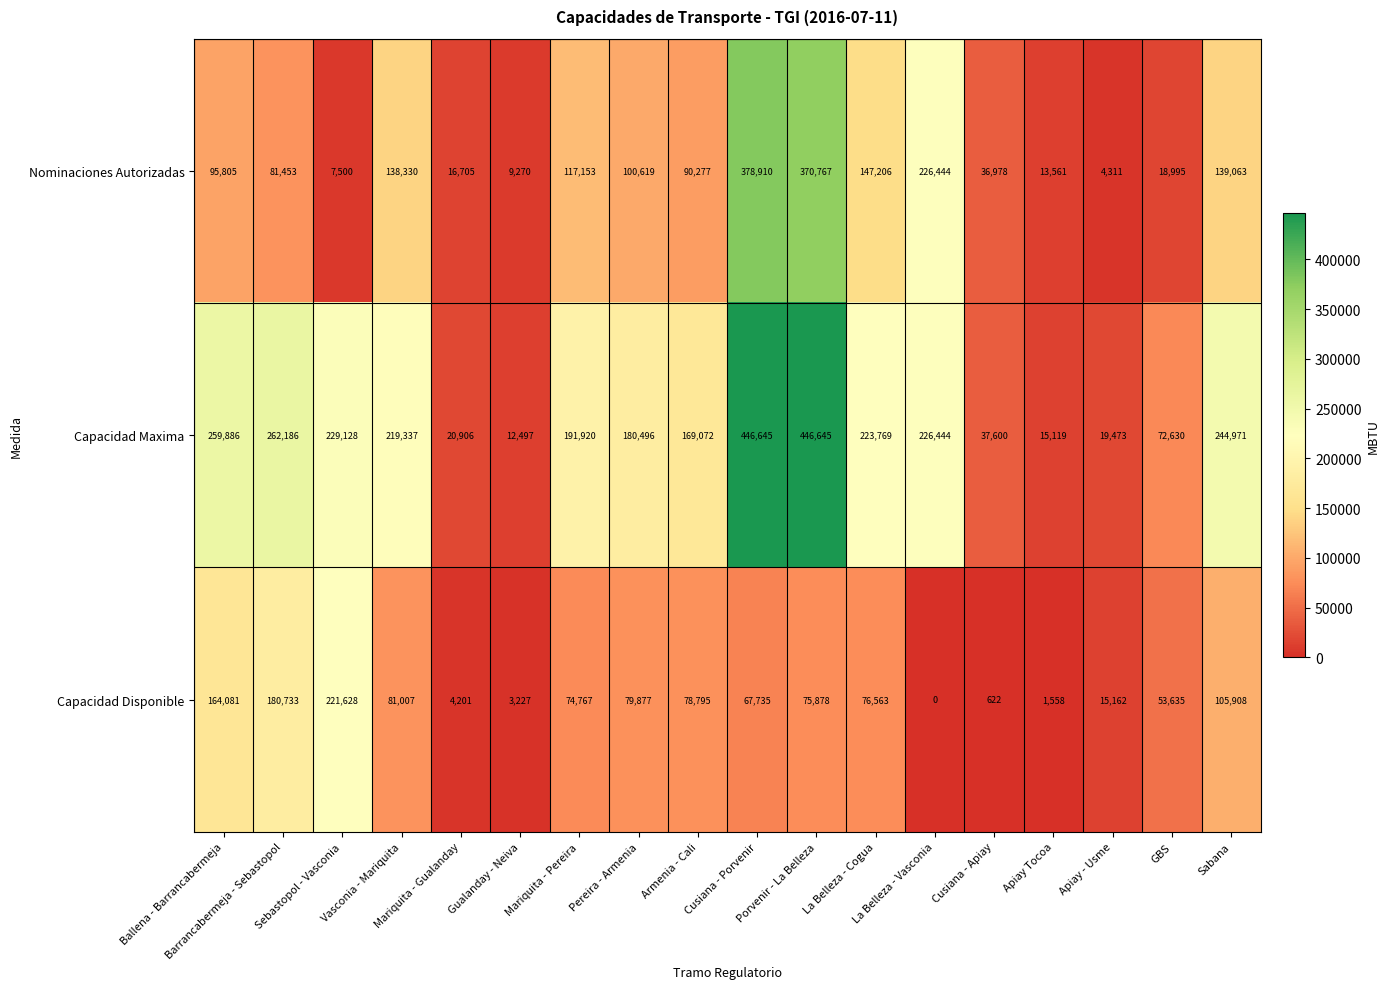

Which series has the largest total across all categories?

Capacidad Maxima